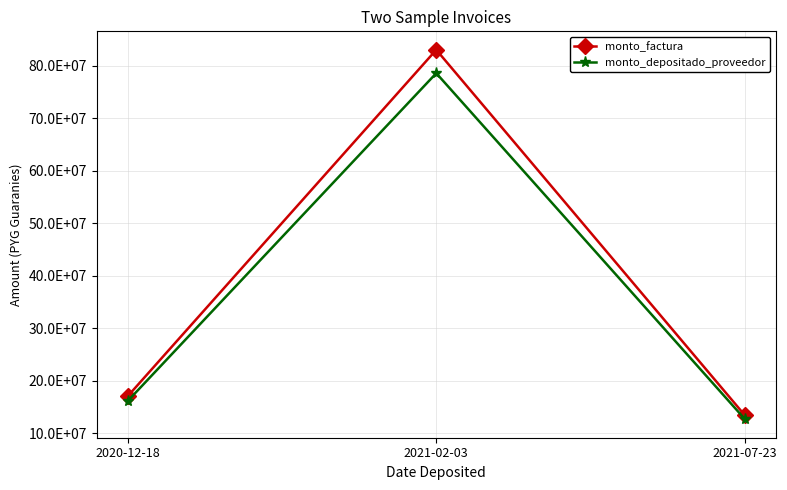

Rank the series by their maximum value, from highest to lowest.

monto_factura, monto_depositado_proveedor